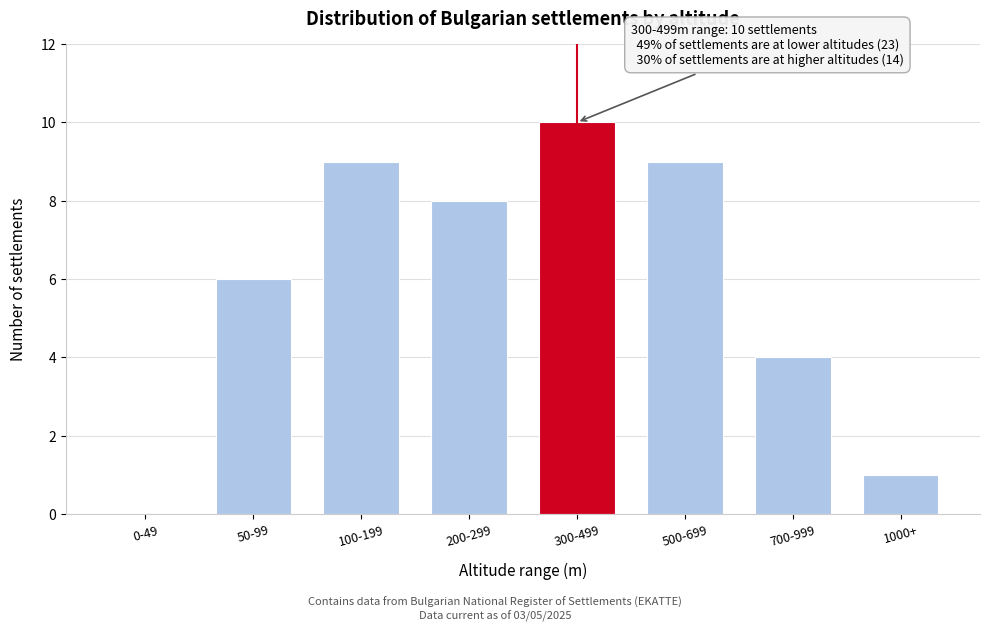

Reading right to left, list all the values displayed in this chart.

1000+=1	700-999=4	500-699=9	300-499=10	200-299=8	100-199=9	50-99=6	0-49=0